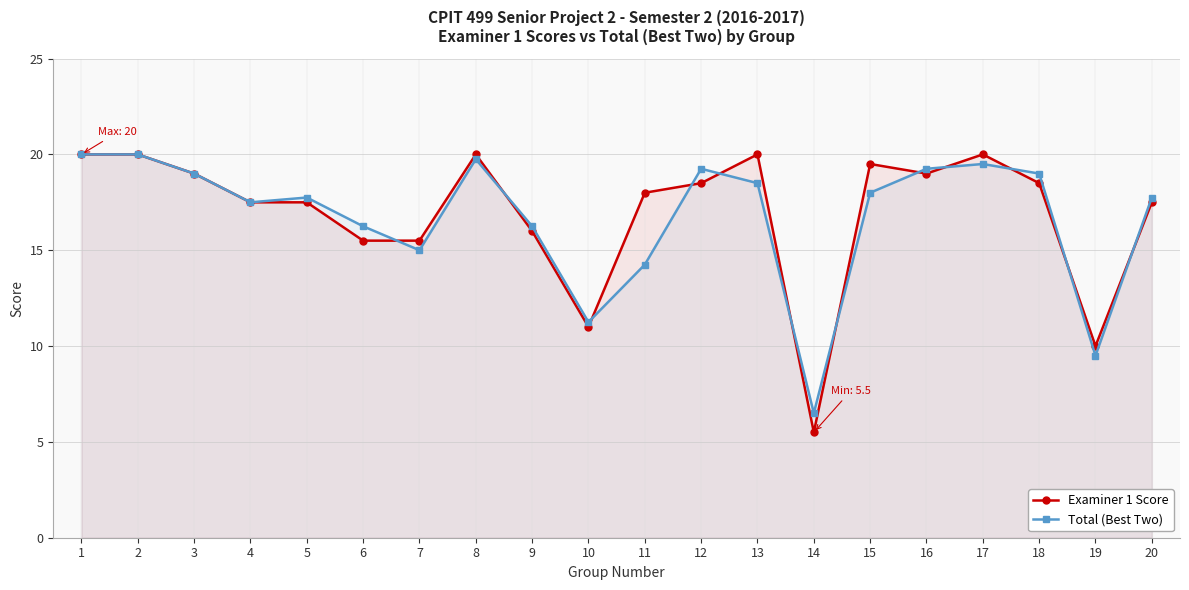

Rank the categories by Total (Best Two) value from lowest to highest.

14, 19, 10, 11, 7, 6, 9, 4, 5, 20, 15, 13, 3, 18, 12, 16, 17, 8, 1, 2